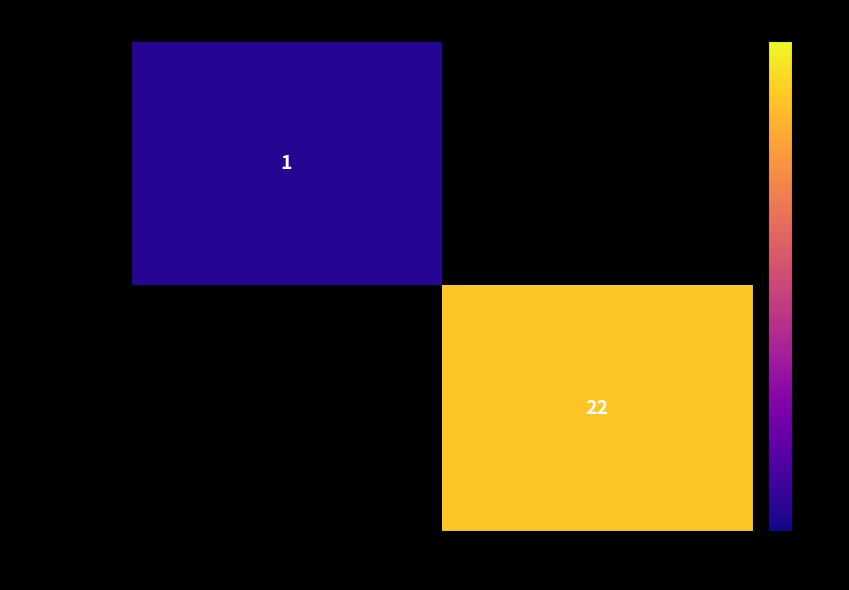

The 8ab7ad27...ffb series shows 22 at 1. True or false?

True